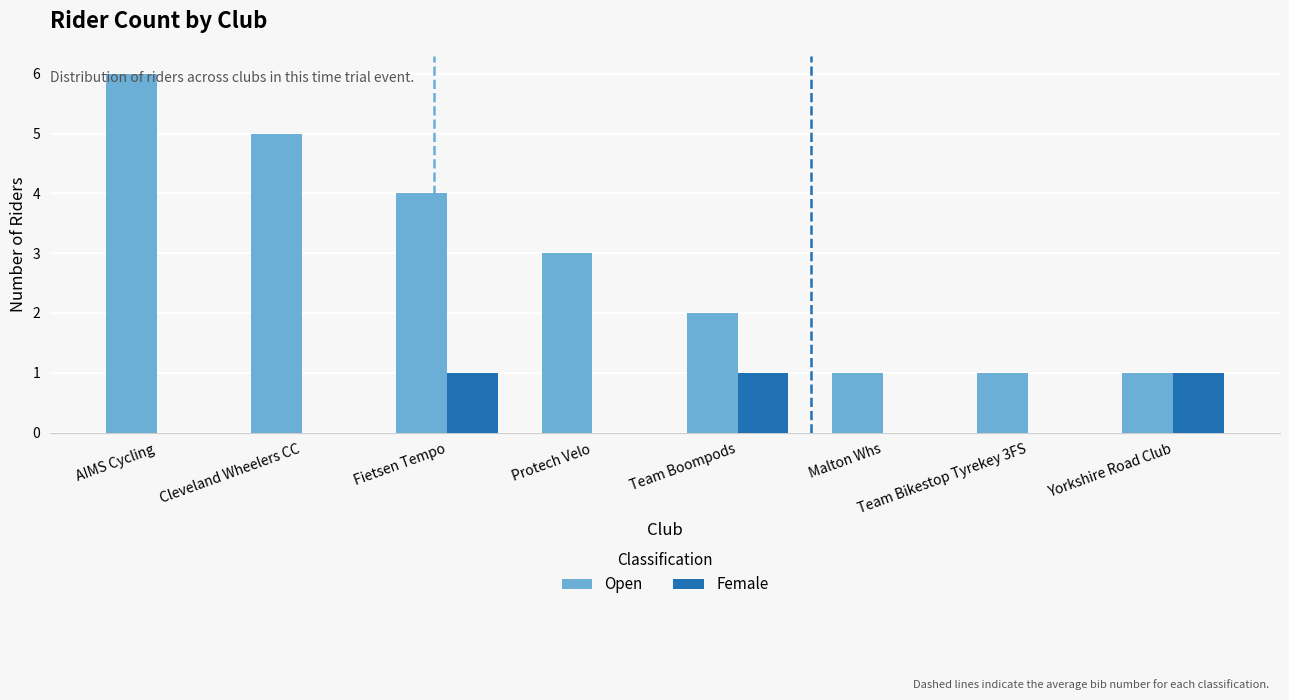

True or false: Female has a value of 0 at AIMS Cycling.

True